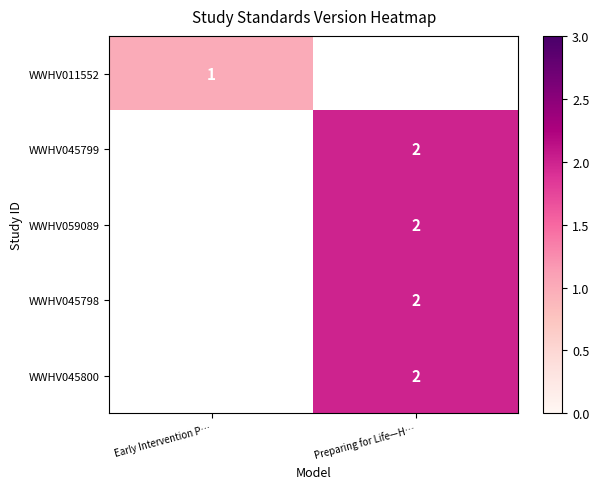

Is it true that WWHV045800 equals 2 at Preparing for Life—H…?

True